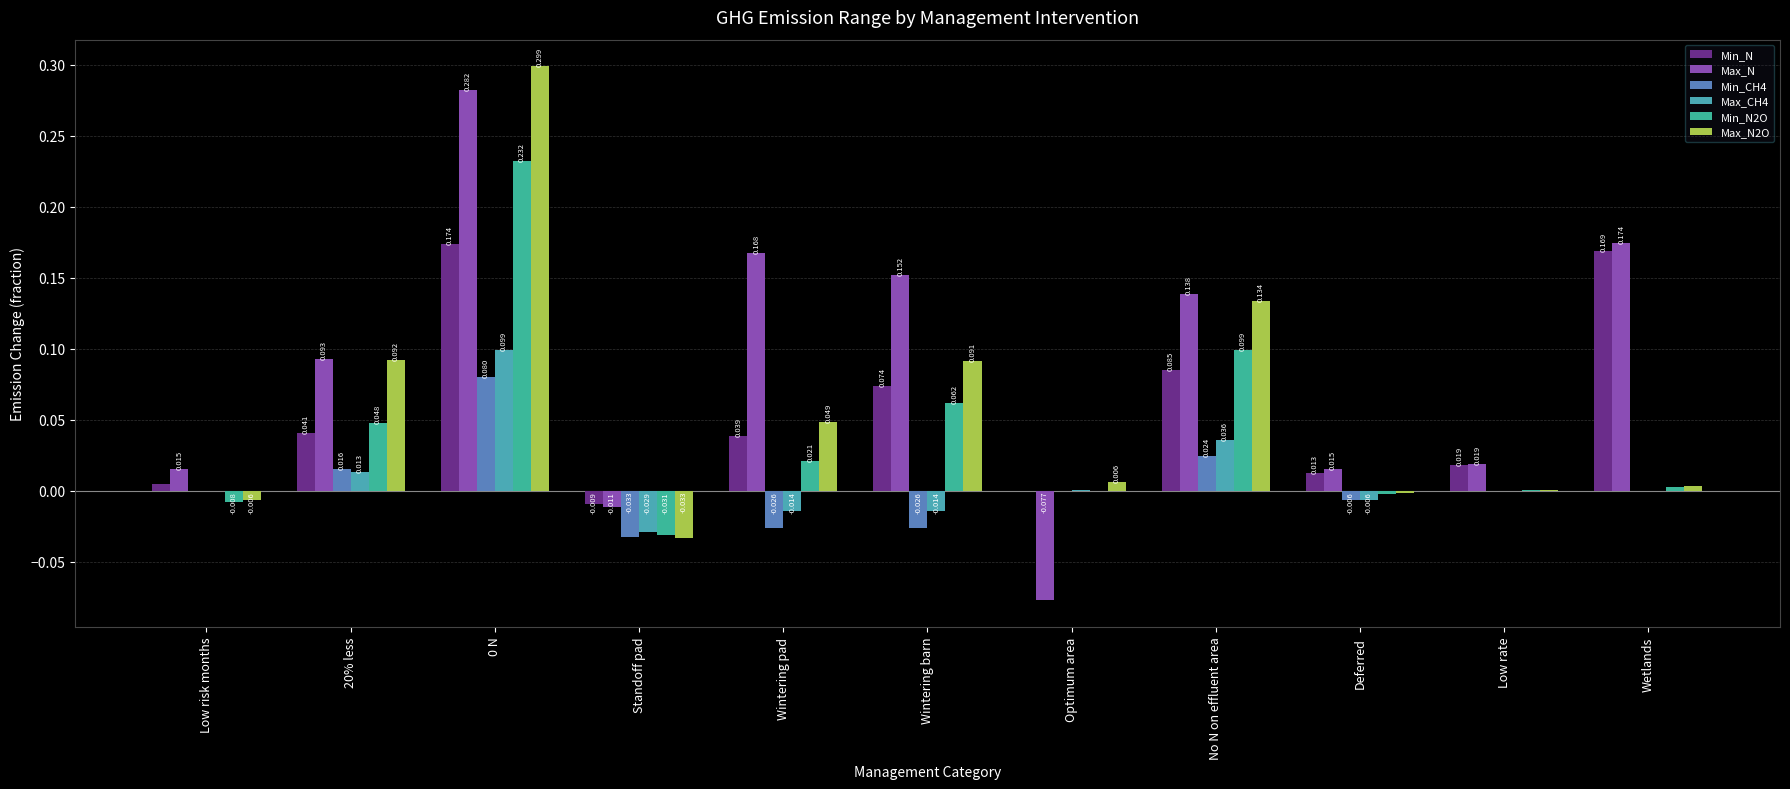

At which label does Min_N first exceed 0?

Low risk months